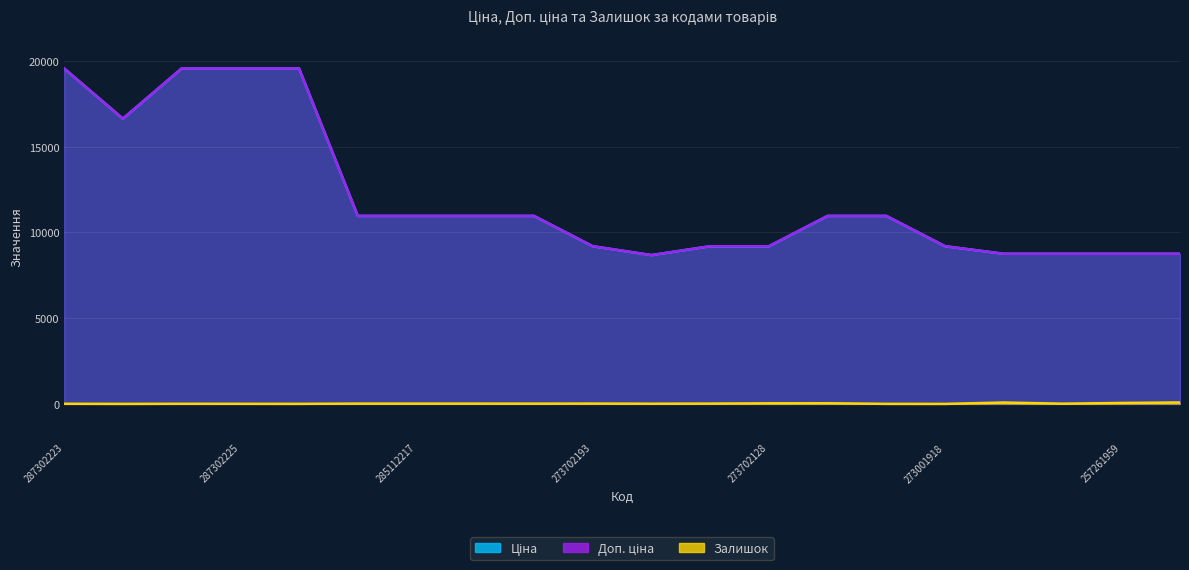

Which series has the largest total across all categories?

Ціна